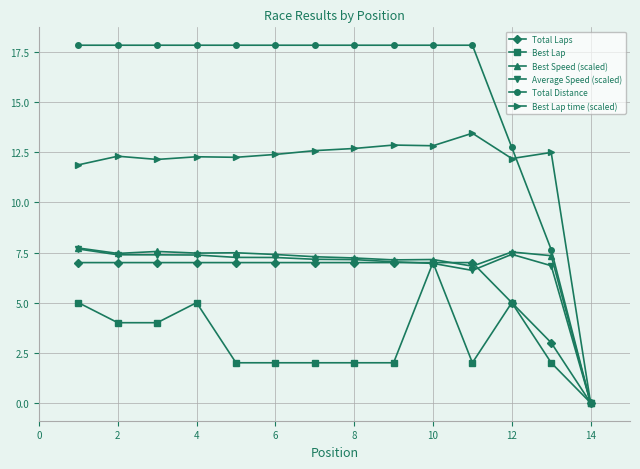

True or false: Best Speed (scaled) has more than 2 interior local peaks.

True